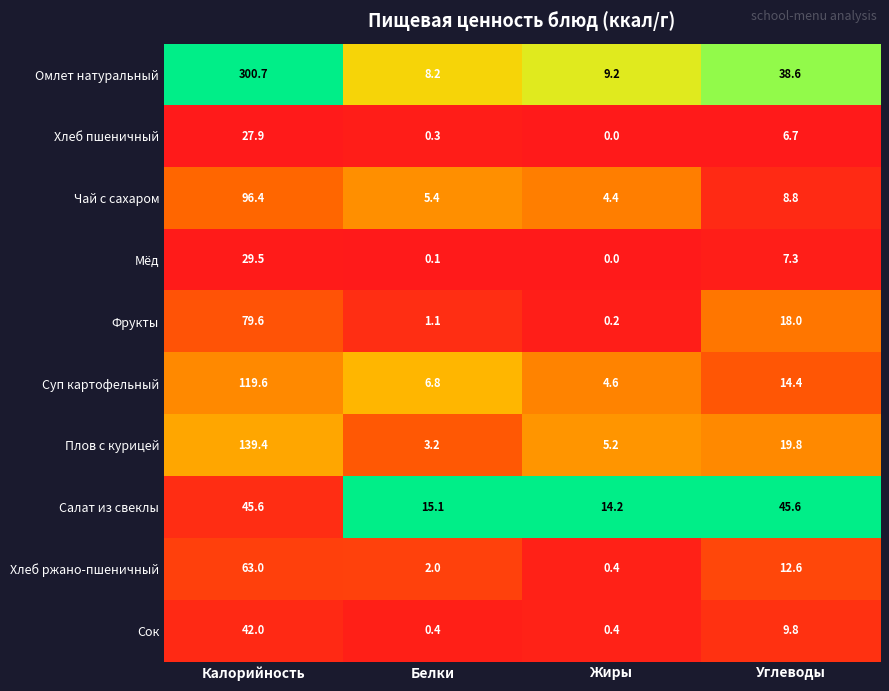

At how many categories does at least one series exceed 0?

4